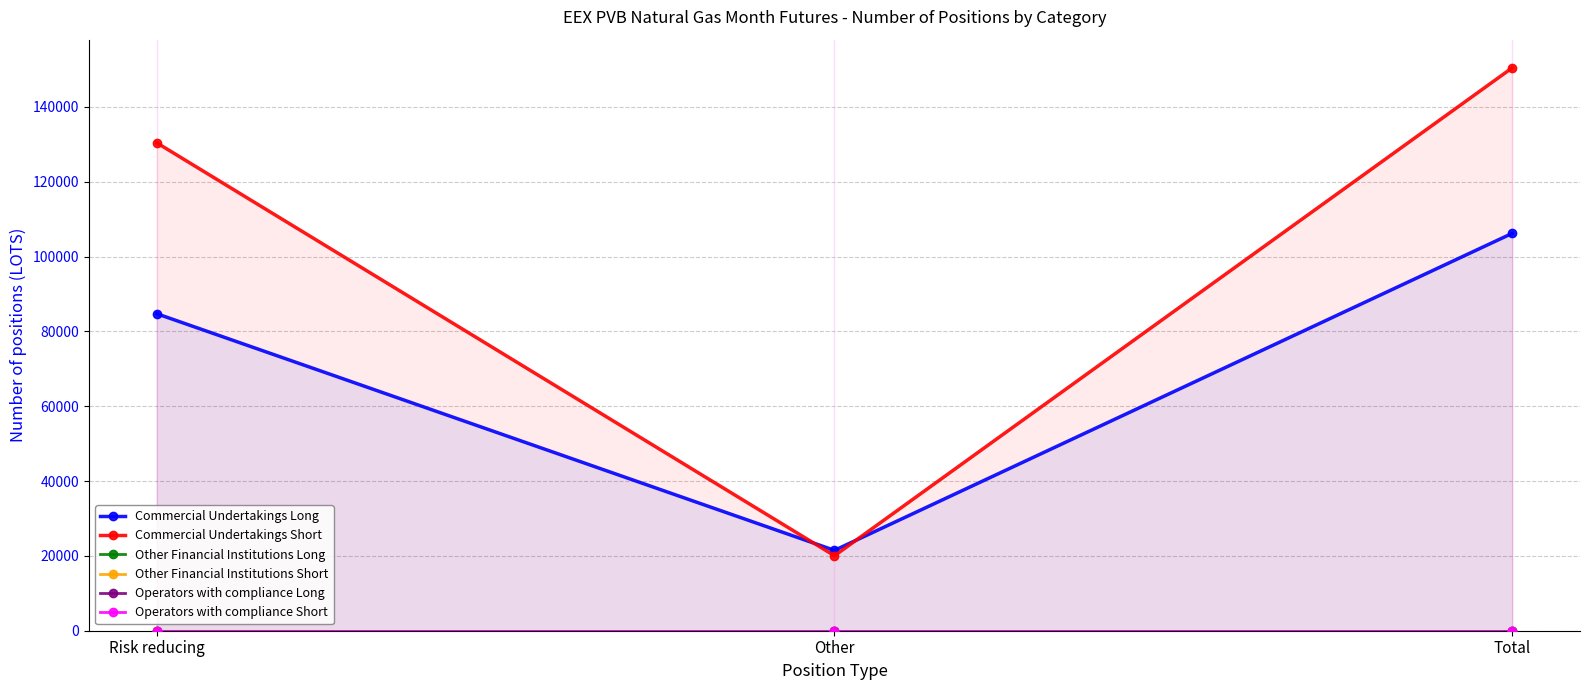

Does the chart have visible grid lines?

Yes